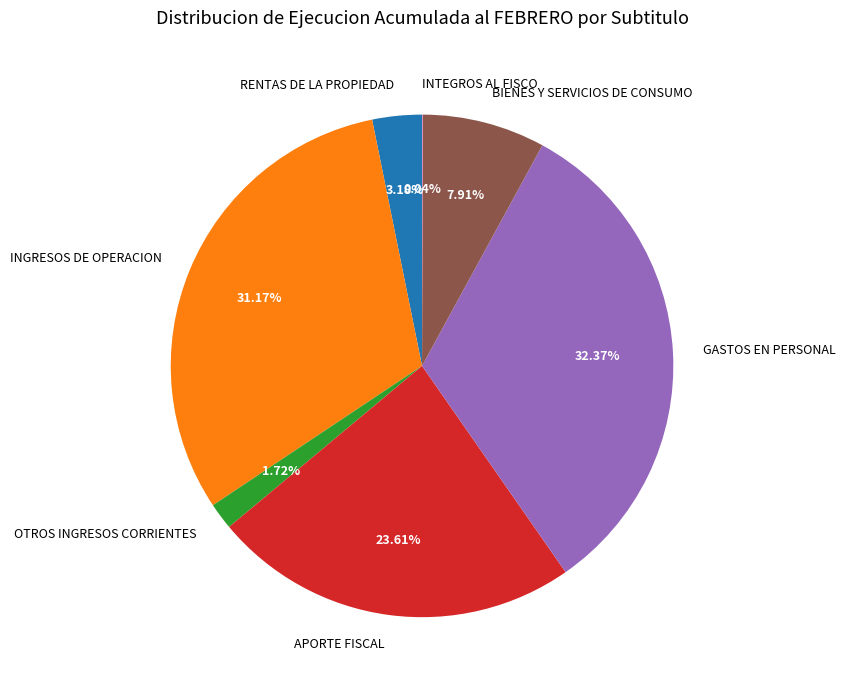

What is the ratio of the value at GASTOS EN PERSONAL to the value at INGRESOS DE OPERACION?

1.0